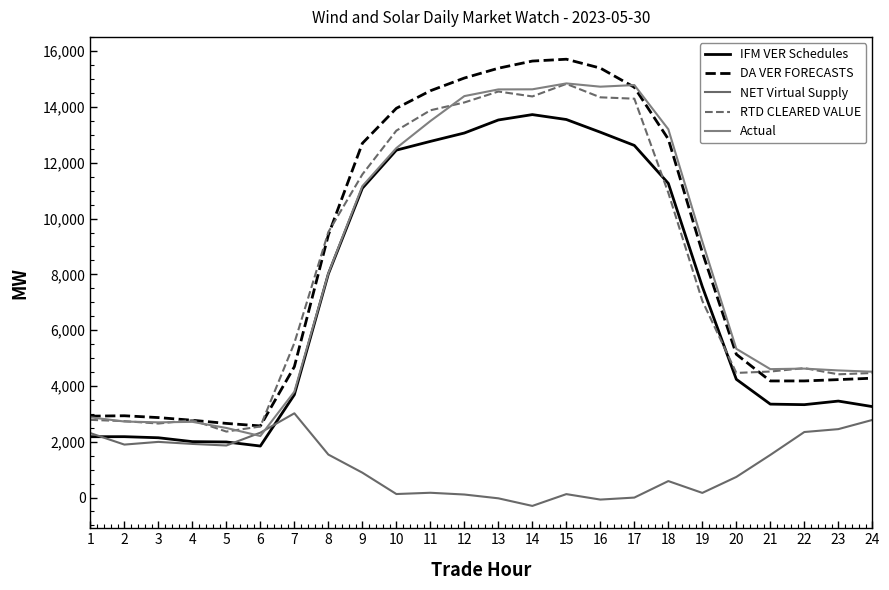

What is the average value of the DA VER FORECASTS series?

8648.3